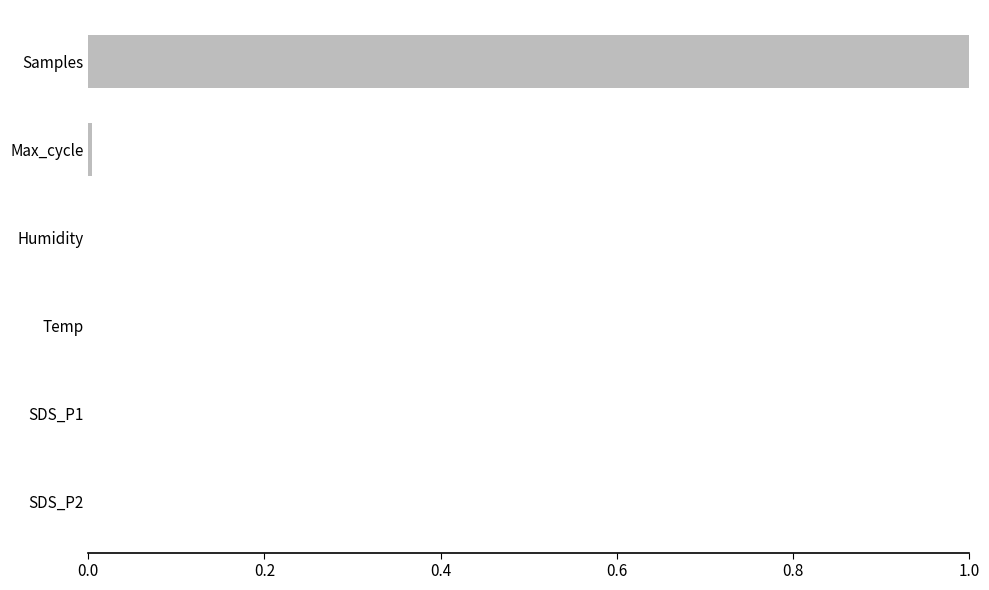

Which has a higher value, SDS_P1 or Samples?

Samples